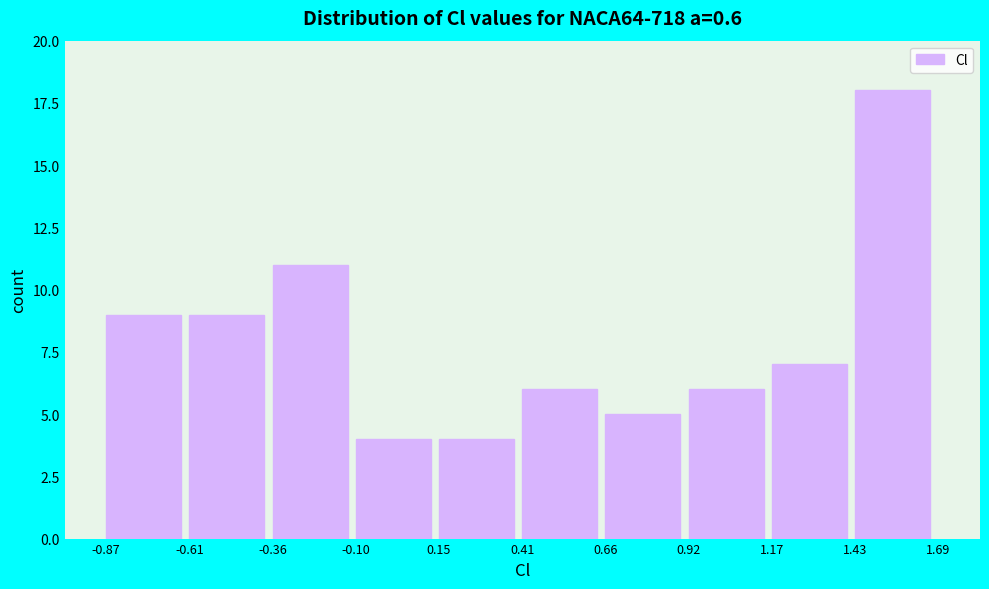

How tall is the bar that spans 0.66 to 0.92 on the x-axis? The values are not printed on the chart, so give them approximately, as read against the axis.

5